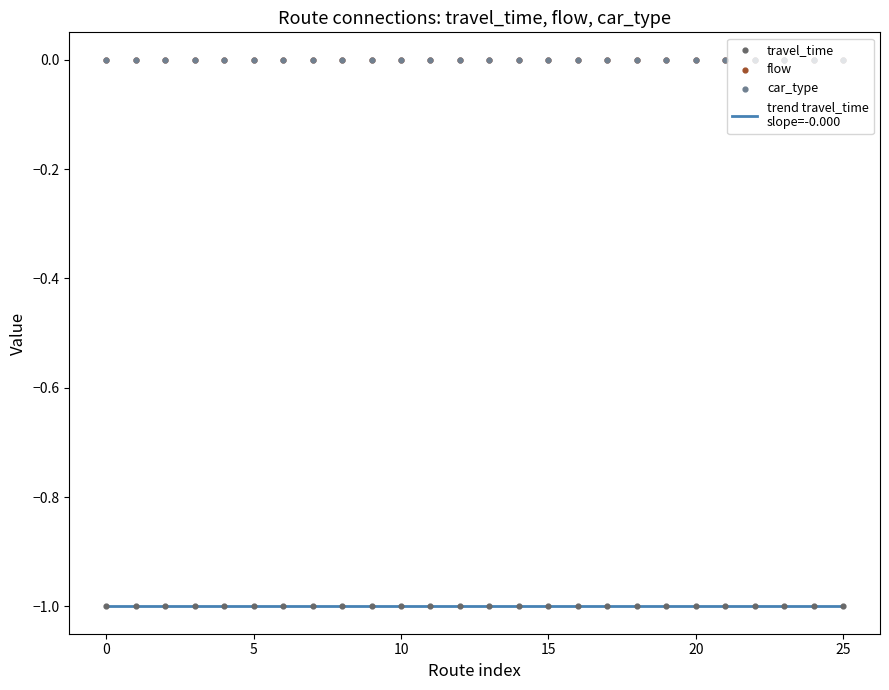

Which series has the largest total across all categories?

flow